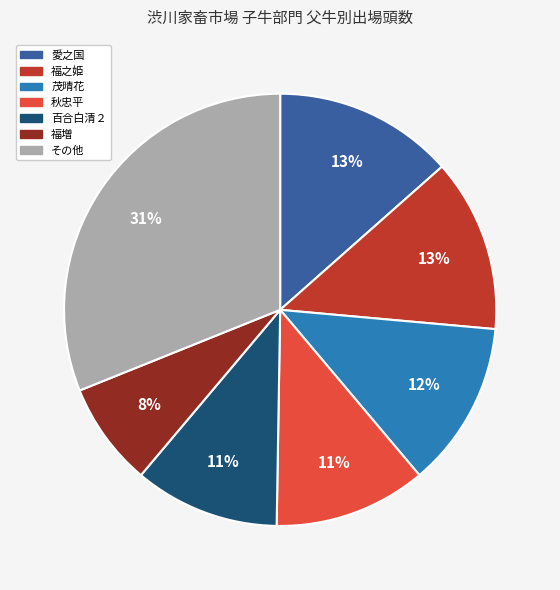

To the nearest percent, what is the difference between the largest and smallest slice percentages?

23%